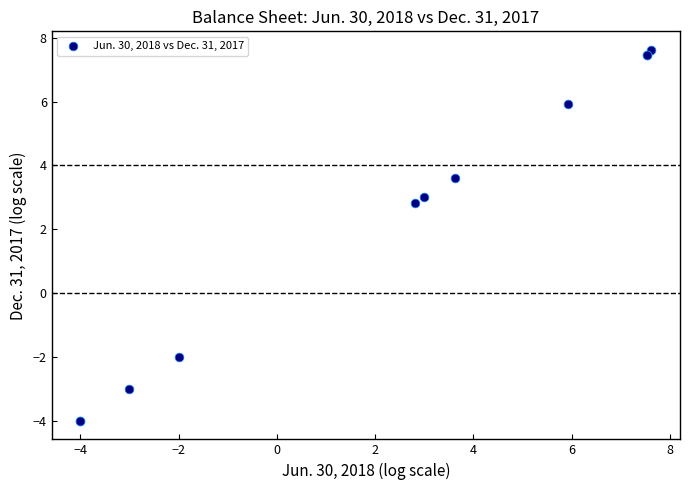

What Y value in the scatter plot is closest to 1?

2.8